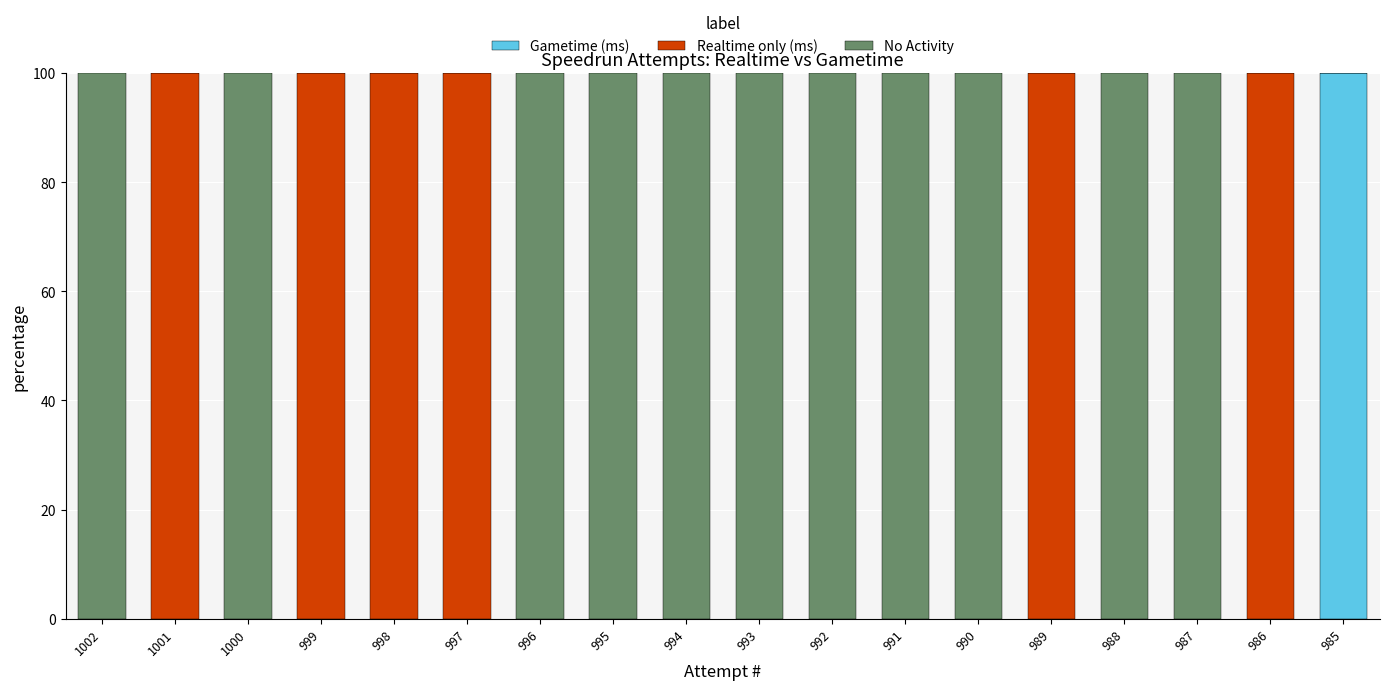

Is it true that Gametime (ms) equals 0 at 998?

True